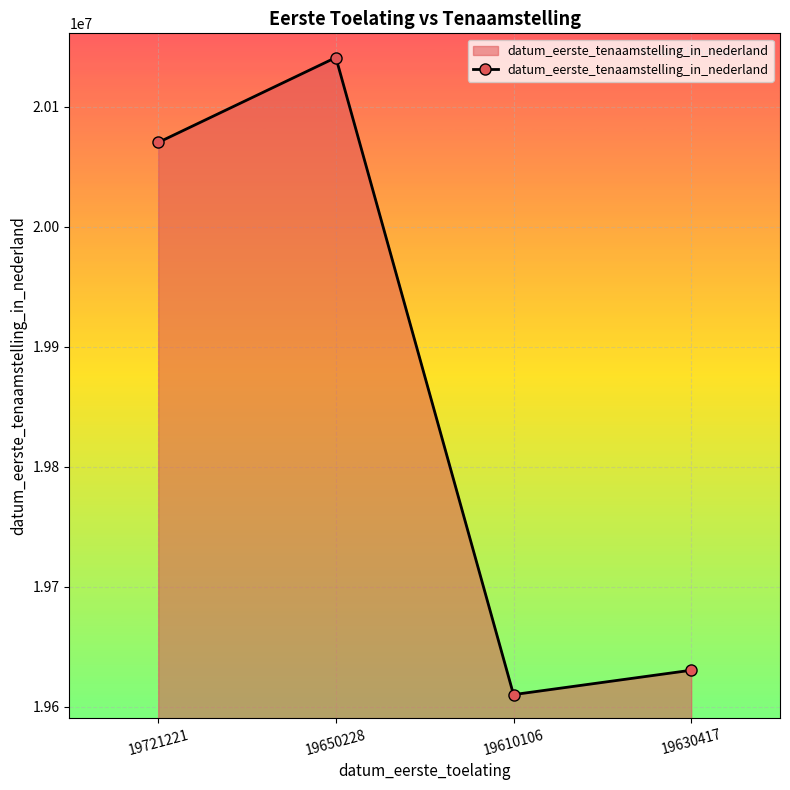

What is the label of the 1st point from the right?

19630417